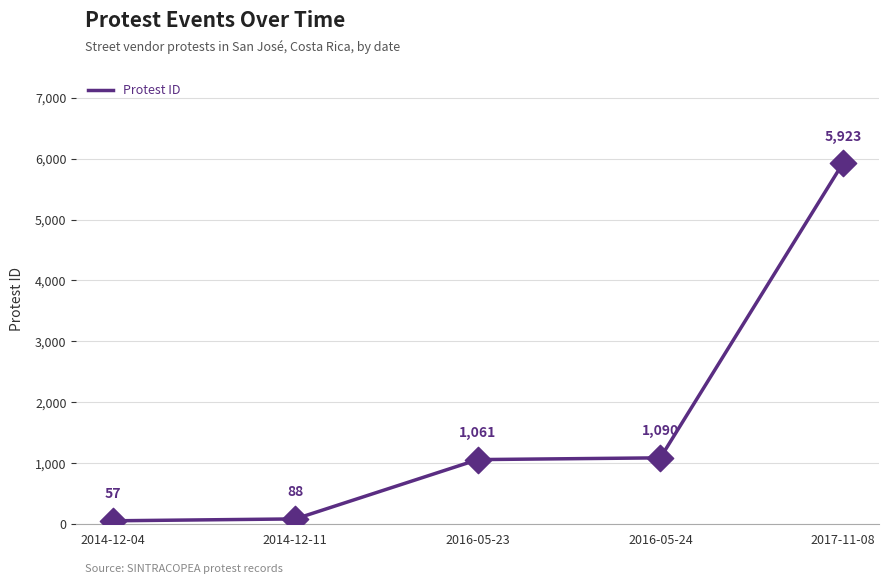

What is the change in value from 2014-12-04 to 2017-11-08?

+5866